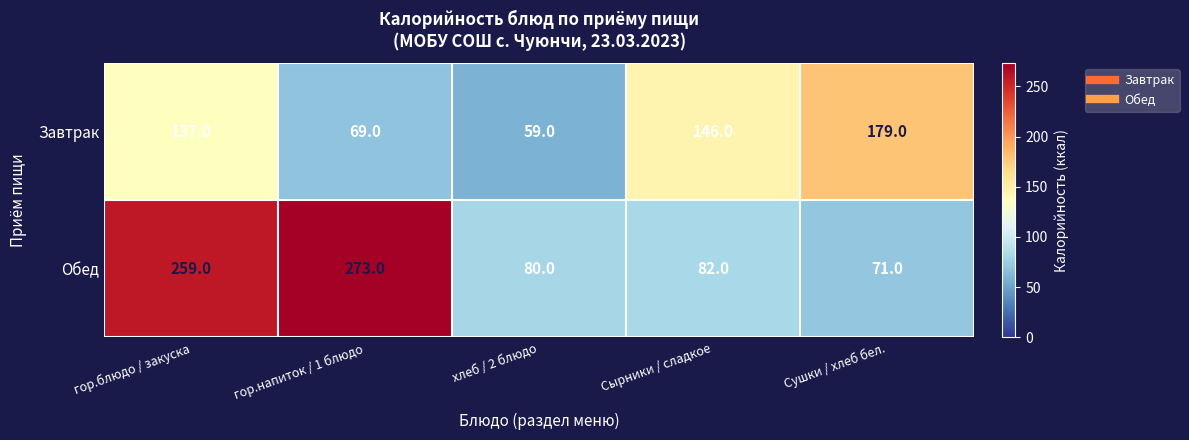

Reading right to left, transcribe all the data shown in this chart.

Завтрак: Сушки / хлеб бел.=179	Сырники / сладкое=146	хлеб / 2 блюдо=59	гор.напиток / 1 блюдо=69	гор.блюдо / закуска=137
Обед: Сушки / хлеб бел.=71	Сырники / сладкое=82	хлеб / 2 блюдо=80	гор.напиток / 1 блюдо=273	гор.блюдо / закуска=259